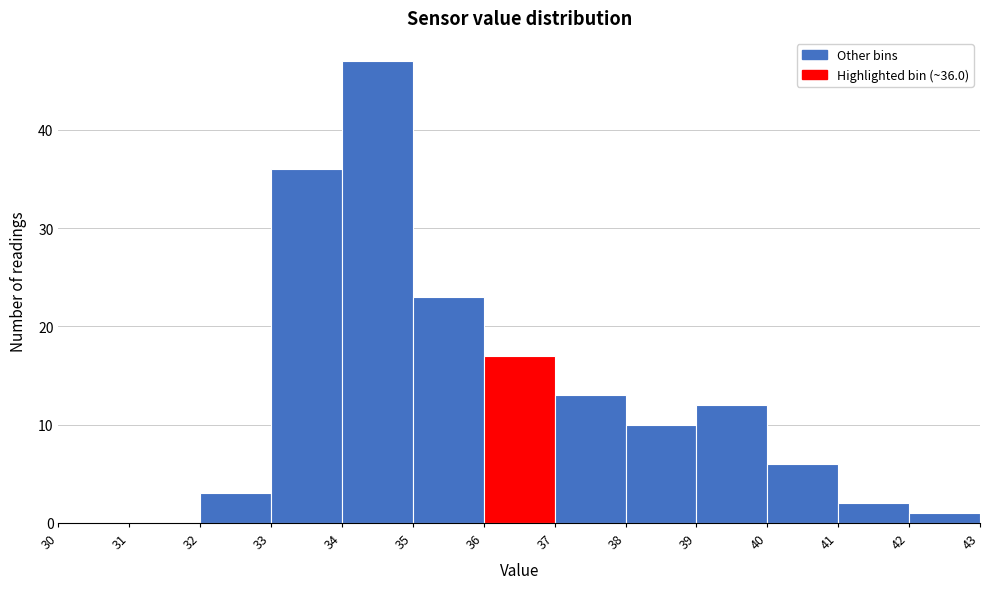

Which range on the x-axis has the tallest bar?

34 to 35